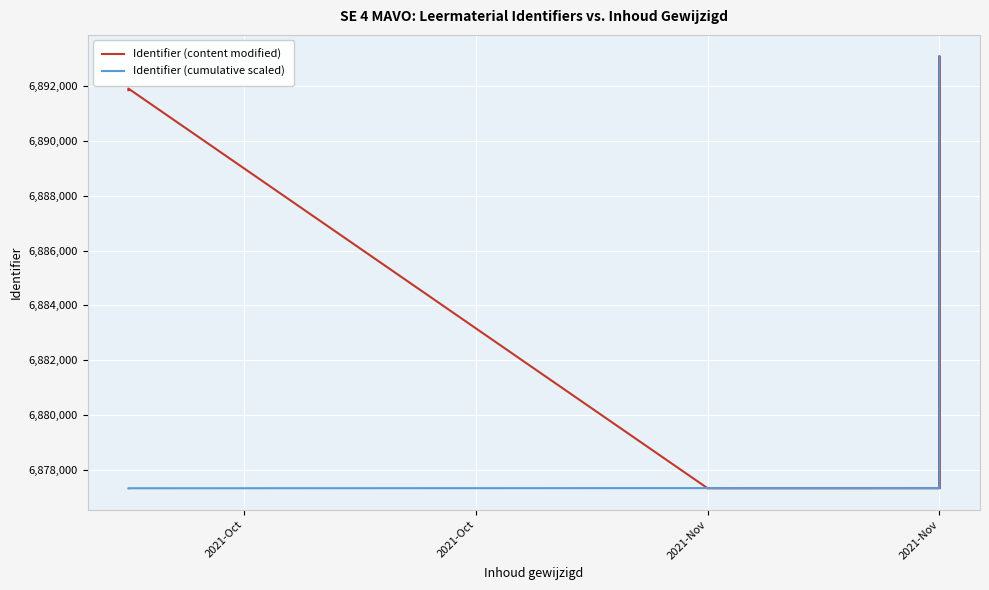

What is the approximate value of Identifier (content modified) at 2021-Nov, to the nearest 50?

6891900